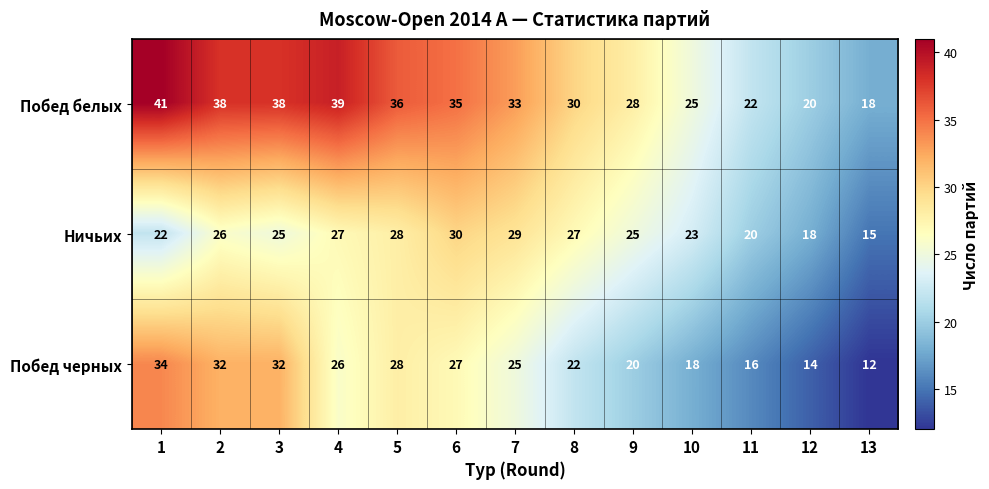

What is the minimum value shown in the chart?

12